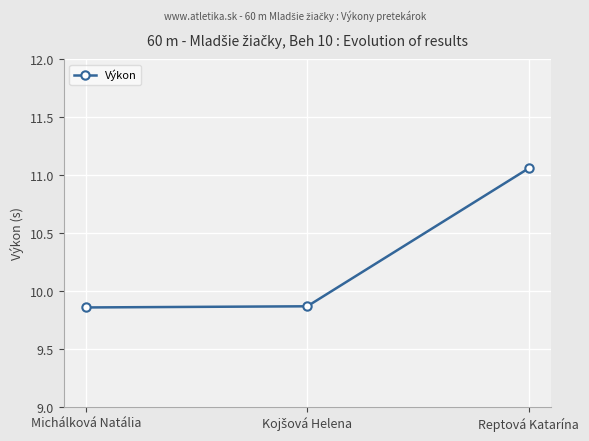

Does the chart have visible grid lines?

Yes